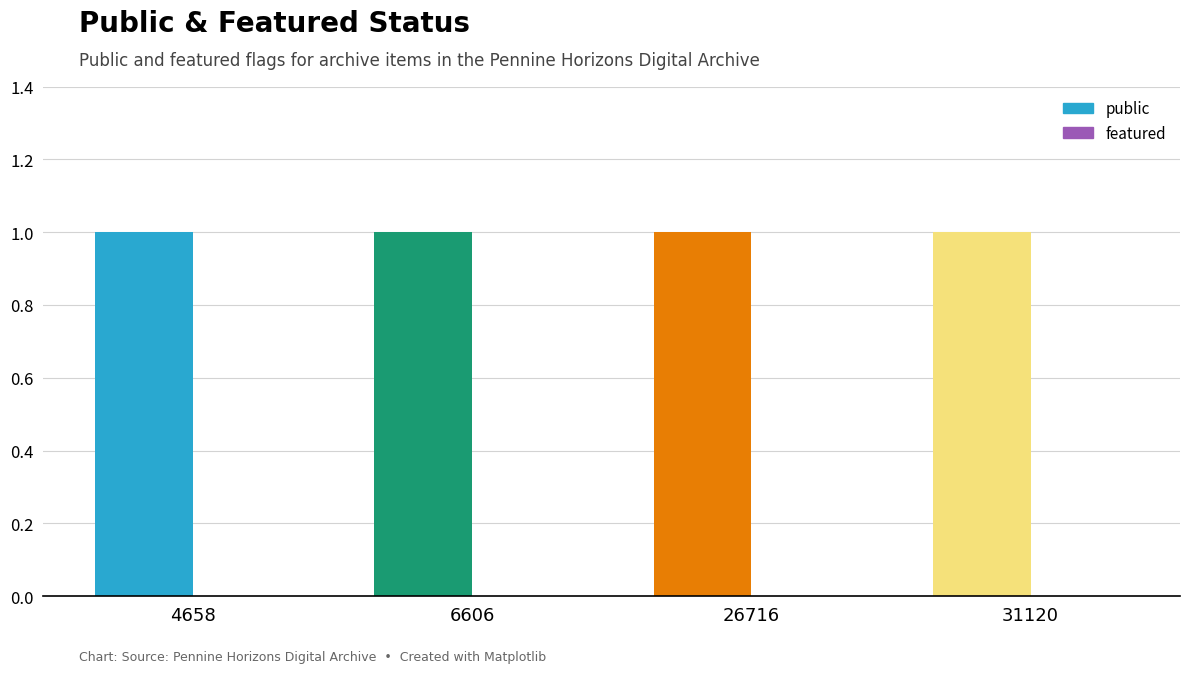

What value does the public series have at 26716?

1